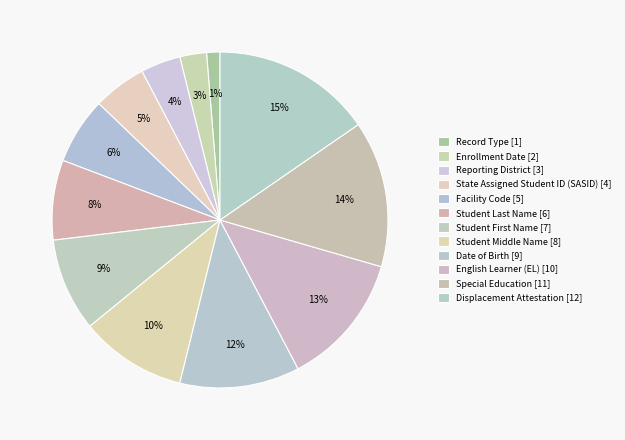

Rank the categories by value from highest to lowest.

Displacement Attestation, Special Education, English Learner (EL), Date of Birth, Student Middle Name, Student First Name, Student Last Name, Facility Code, State Assigned Student ID (SASID), Reporting District, Enrollment Date, Record Type